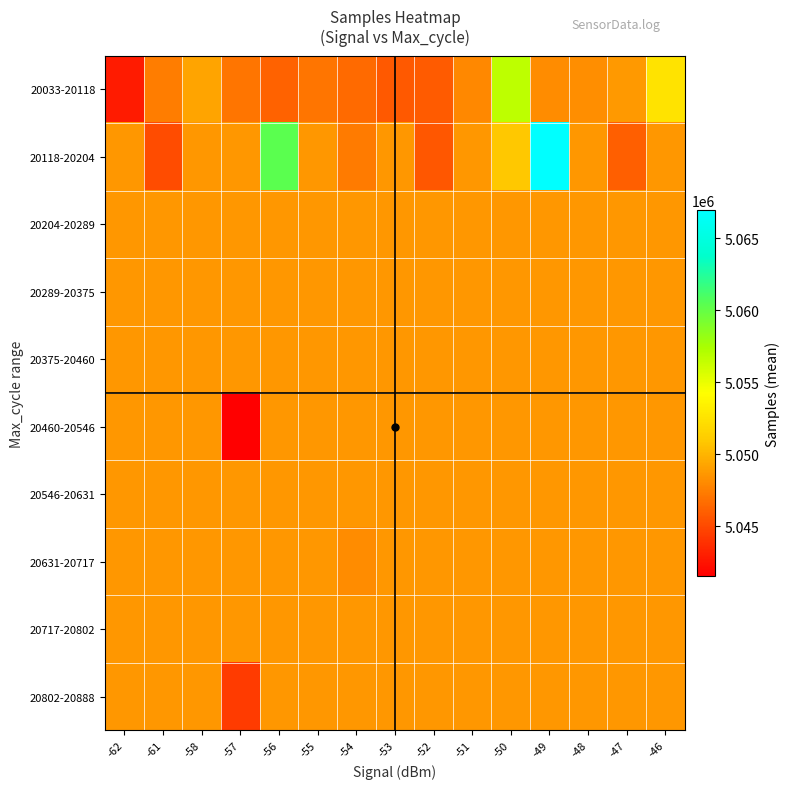

What is the greatest value displayed?

5066946.0